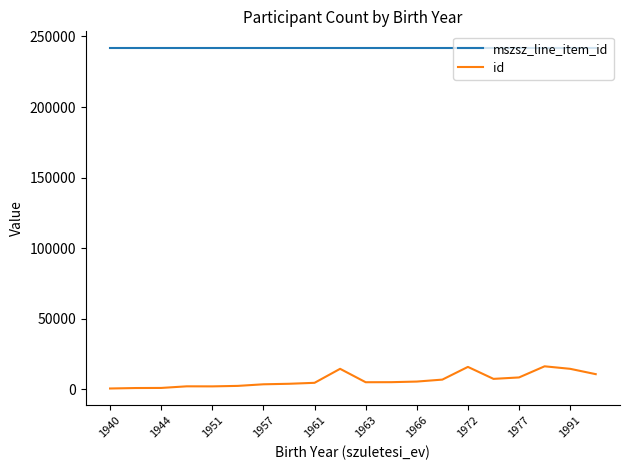

Which series has the largest total across all categories?

mszsz_line_item_id